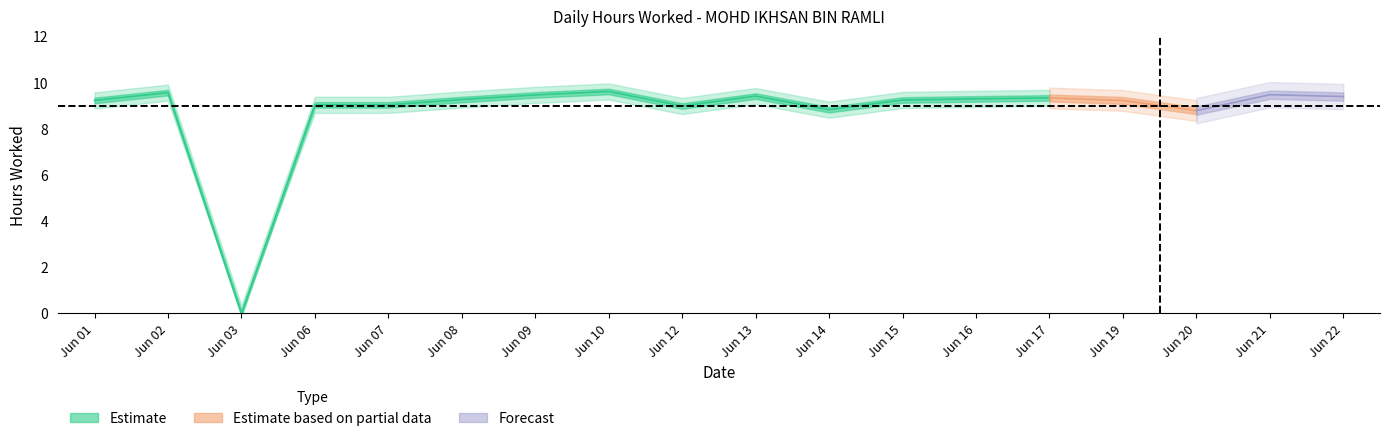

Which label corresponds to the largest value in the chart?

Jun 10